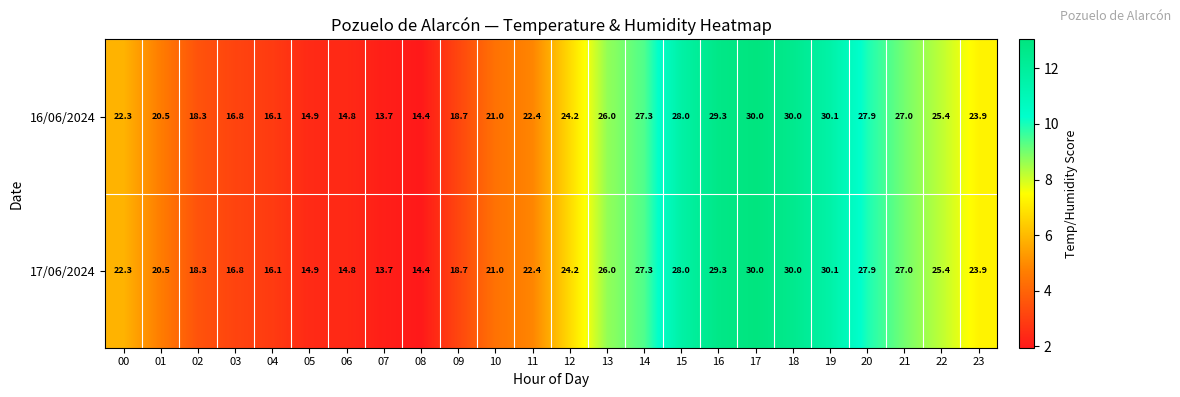

The 17/06/2024 series shows 18.7 at 09. True or false?

True